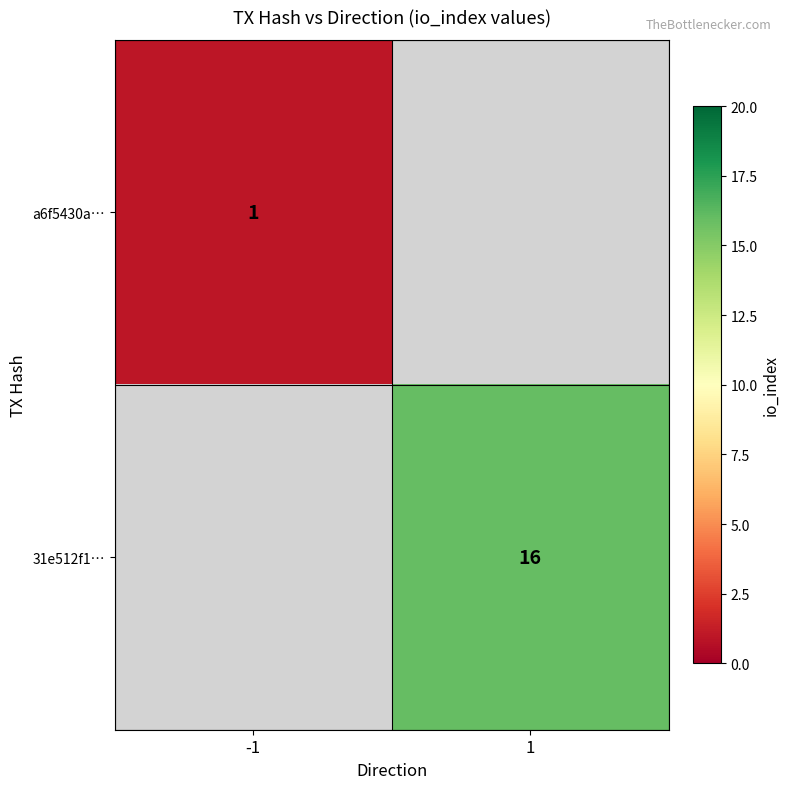

Is it true that 31e512f1… equals 24.3 at 1?

False